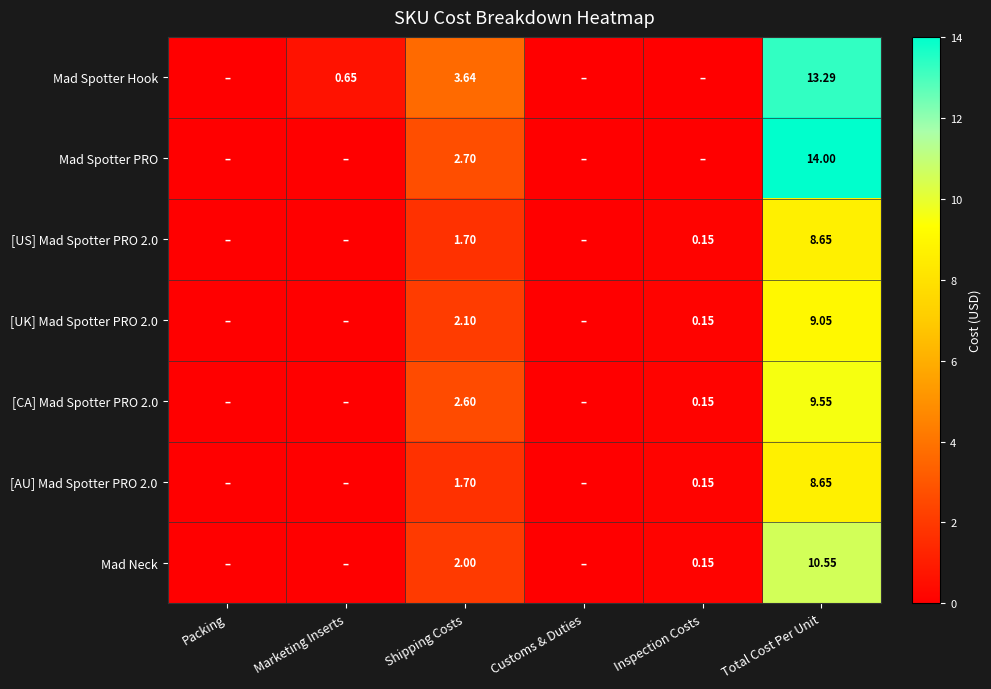

How many distinct data groups are displayed?

7